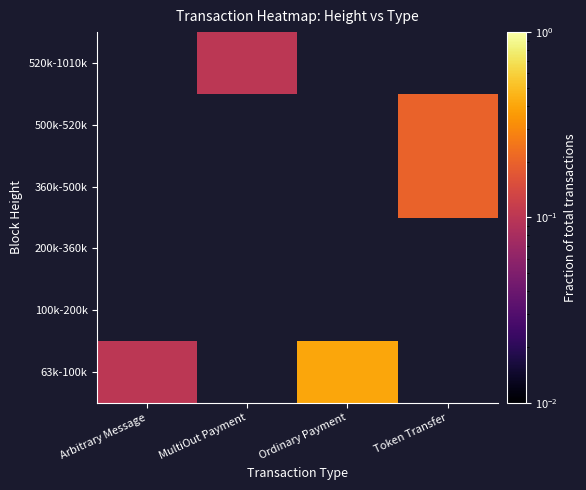

What is the smallest value displayed?

0.1